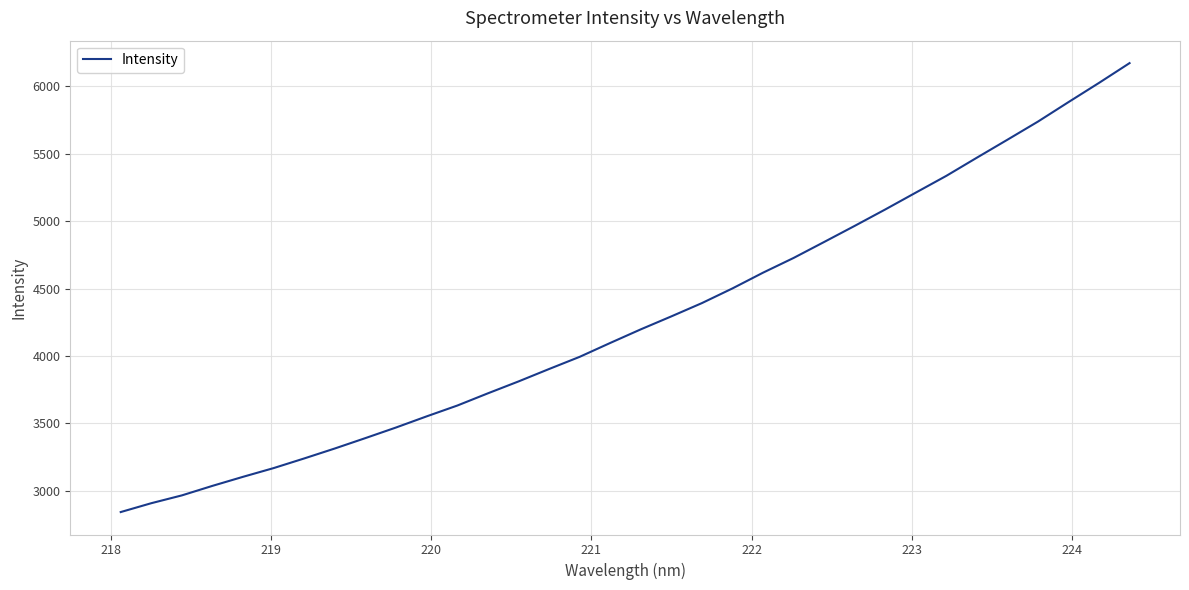

How many categories are shown in the chart?

34